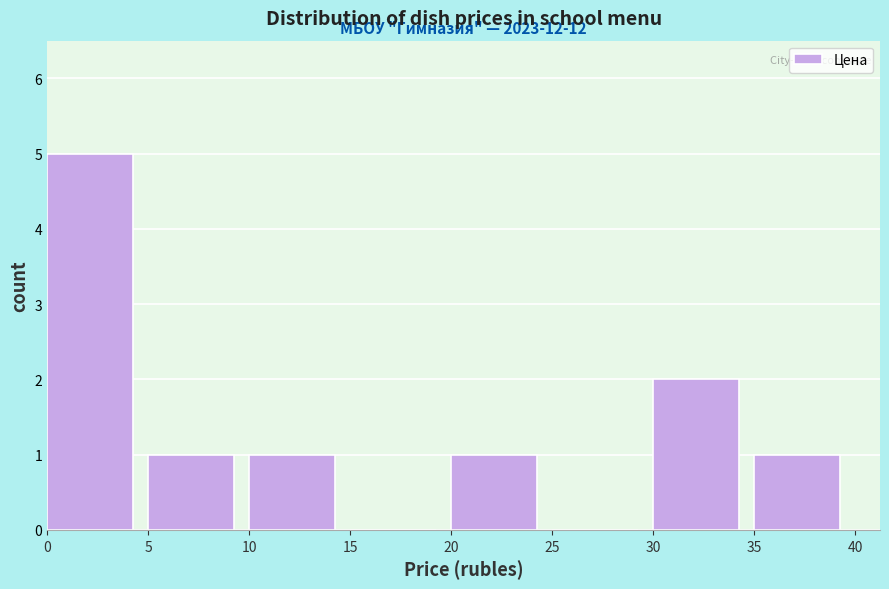

Over which range of the x-axis is the bar tallest?

0 to 5